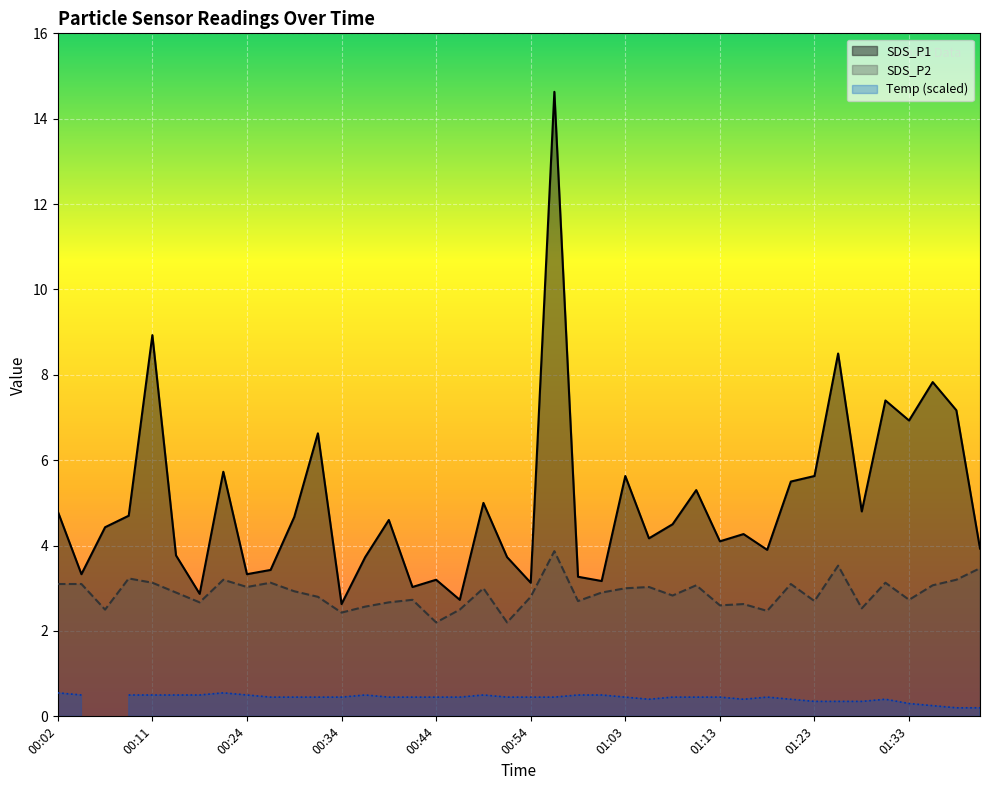

What is the sum of all SDS_P1 values?

199.0